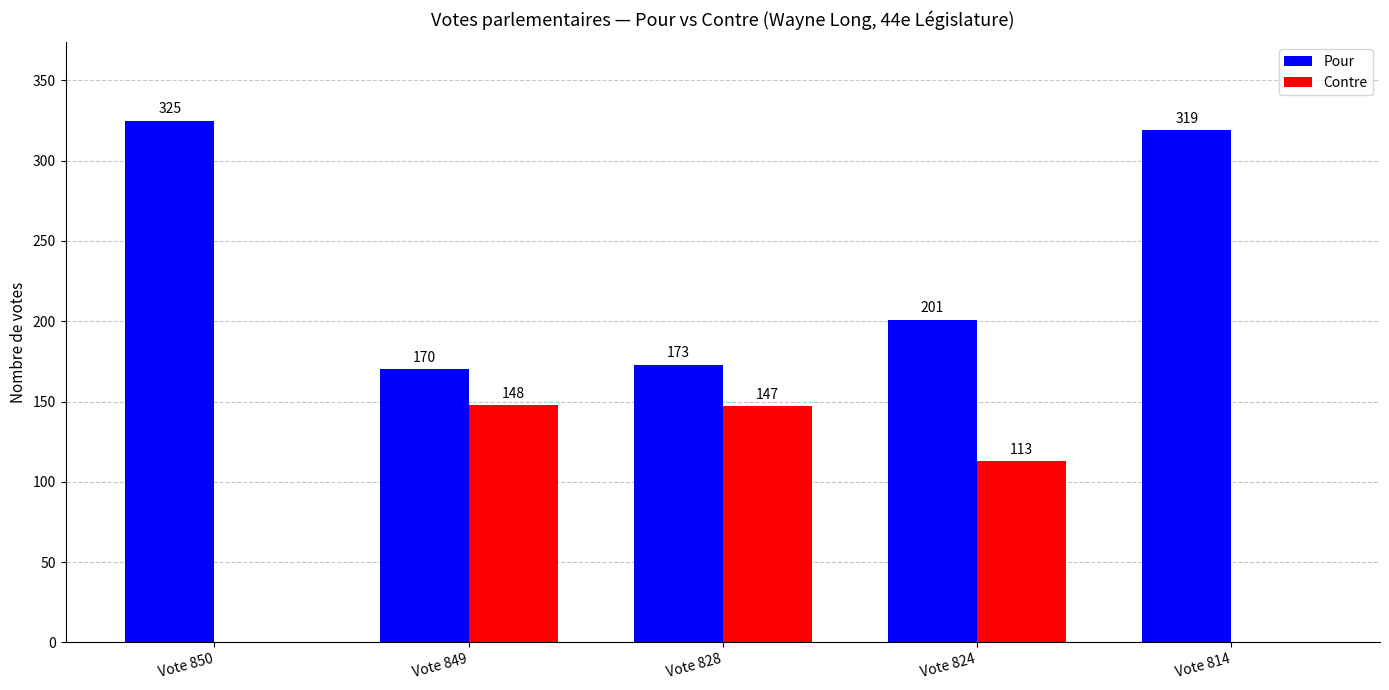

What is the spread (max minus min) of values at Vote 824?

88